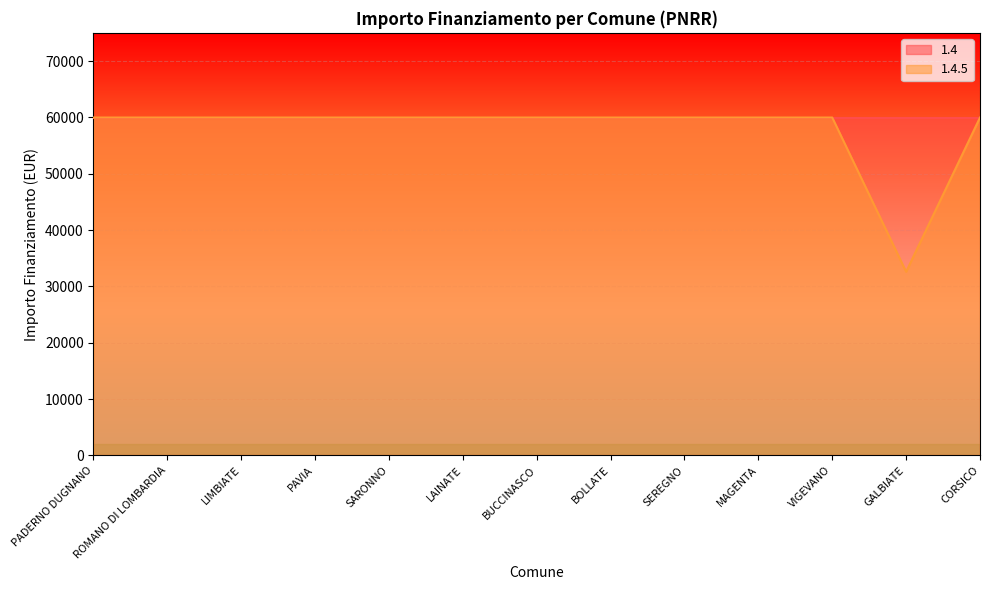

Where is the first local minimum?

GALBIATE